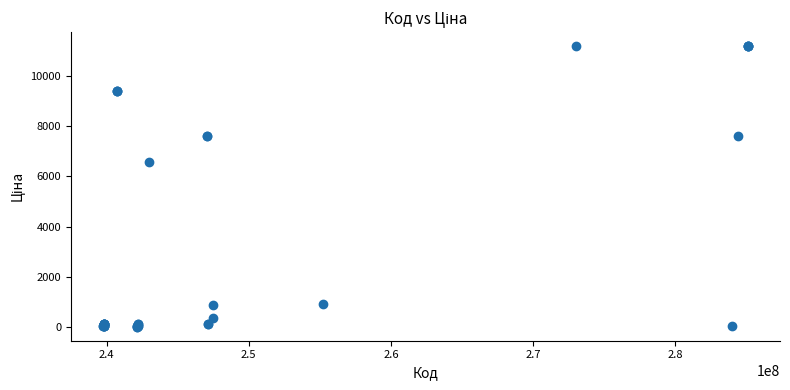

What Y value in the scatter plot is closest to 5602?

6568.8